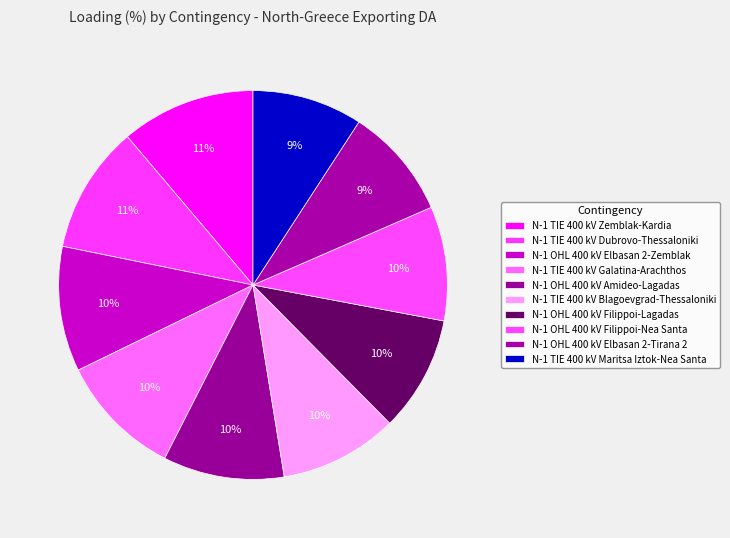

Count the number of slices in the pie.

10